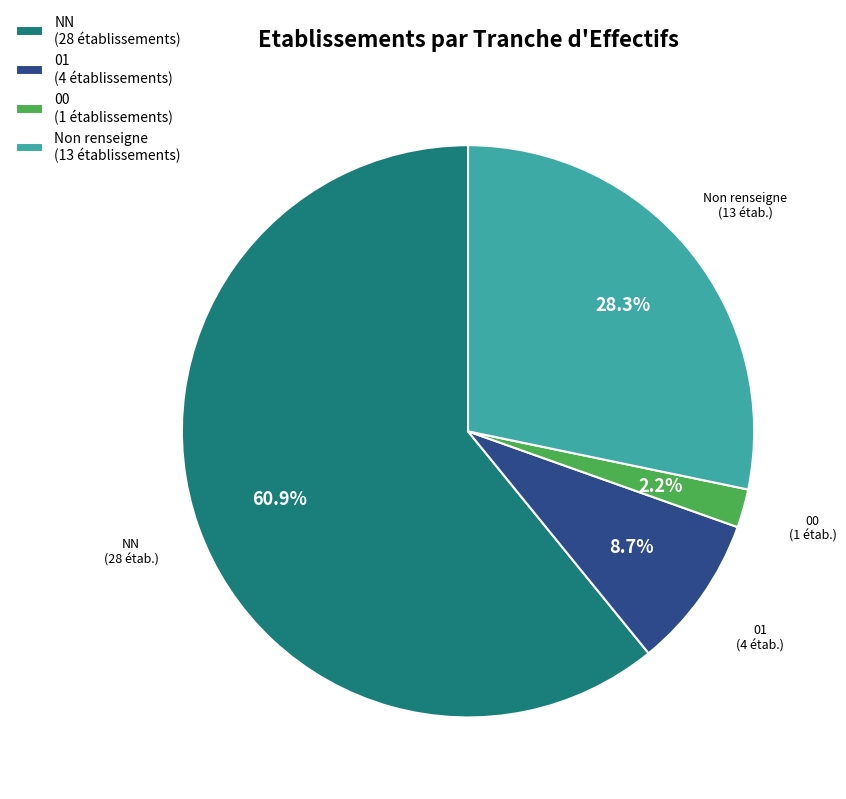

Count the number of slices in the pie.

4